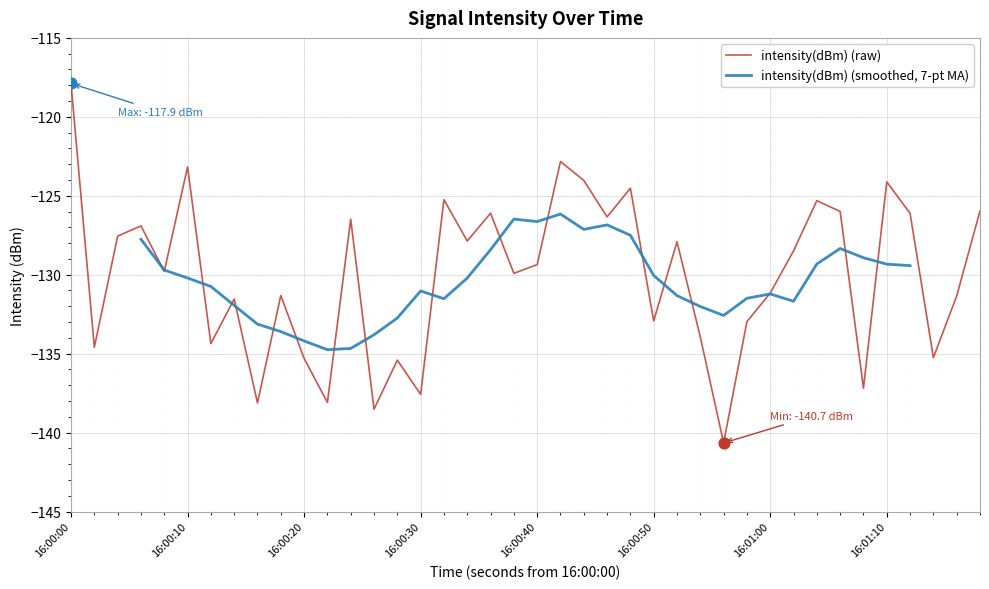

At which label does intensity(dBm) (raw) first exceed -129?

16:00:00